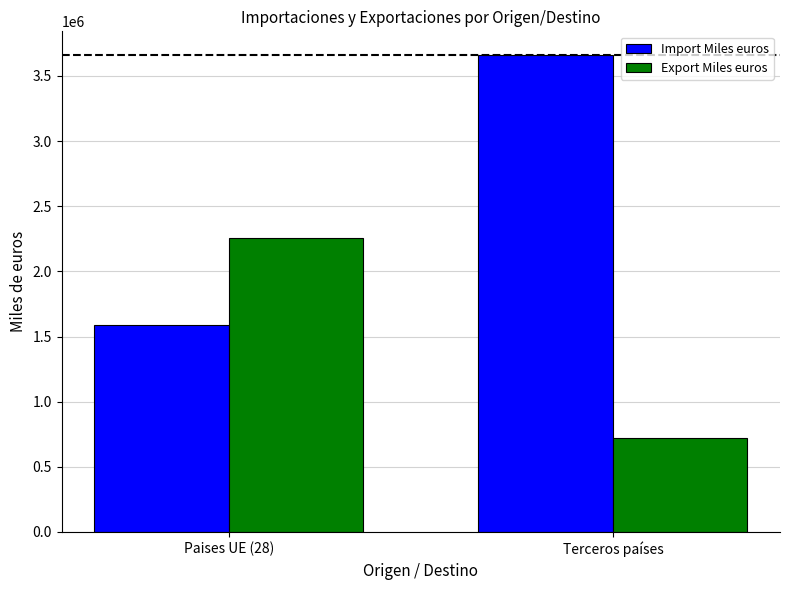

Is the value of Export Miles euros at Terceros países greater than the value of Import Miles euros at Terceros países?

No